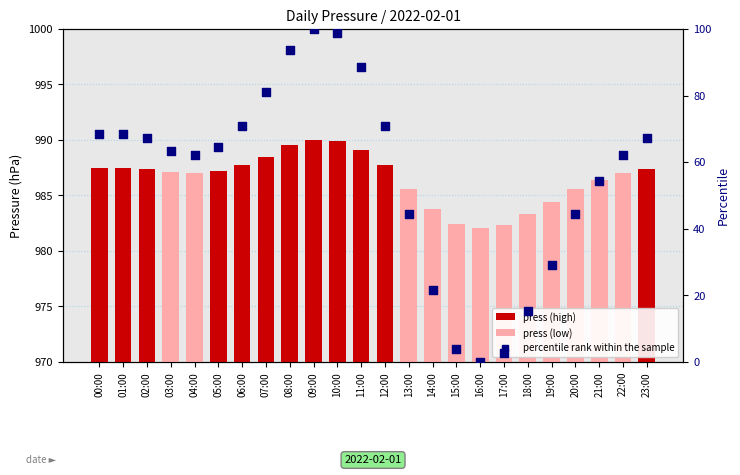

Is the value of percentile rank within the sample at 14:00 greater than the value of press at 05:00?

No